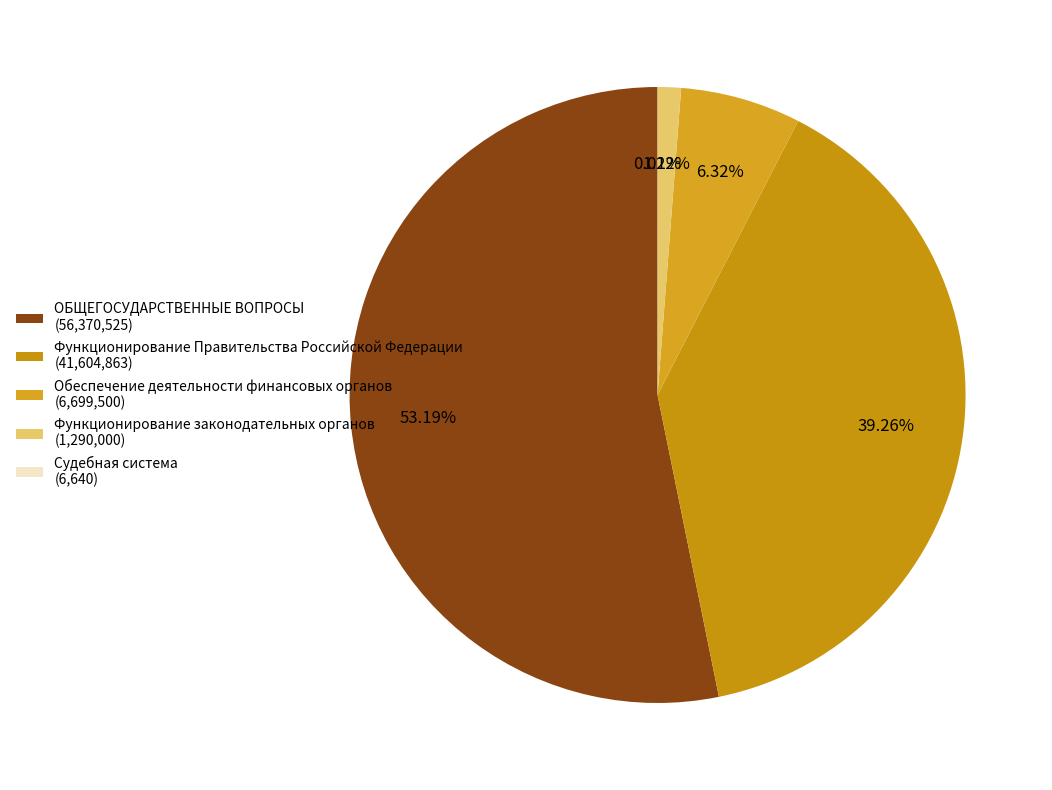

Rank the categories by value from lowest to highest.

Судебная система, Функционирование законодательных органов, Обеспечение деятельности финансовых органов, Функционирование Правительства Российской Федерации, ОБЩЕГОСУДАРСТВЕННЫЕ ВОПРОСЫ